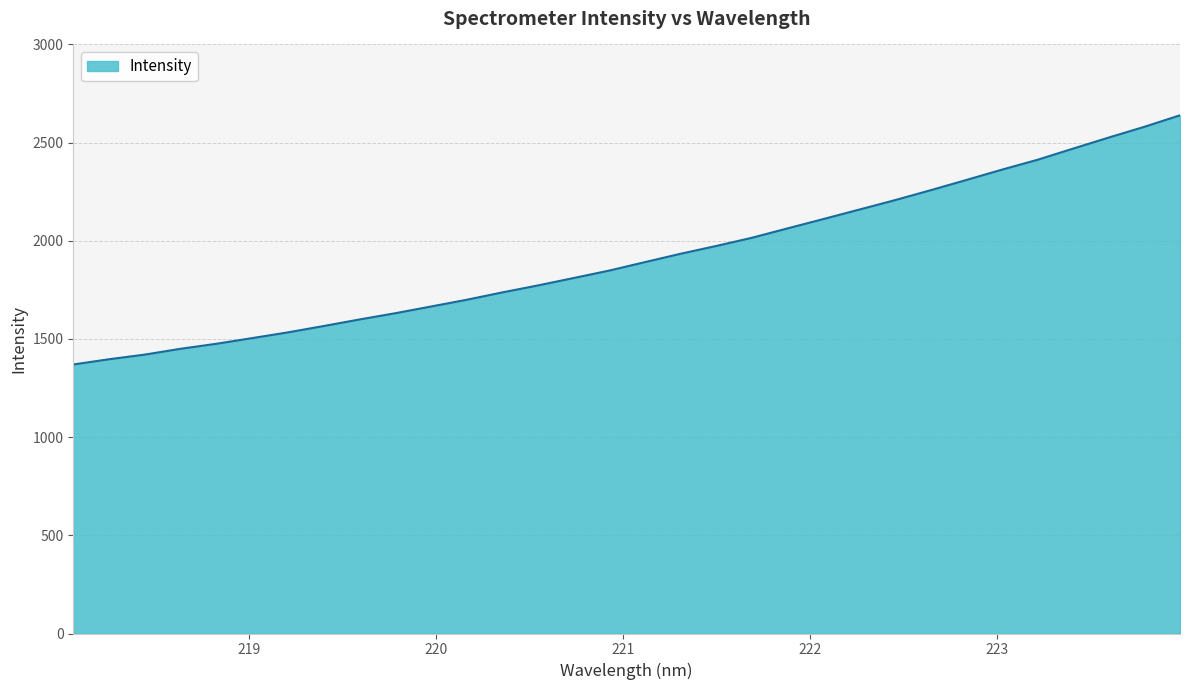

What is the maximum value shown in the chart?

2639.2